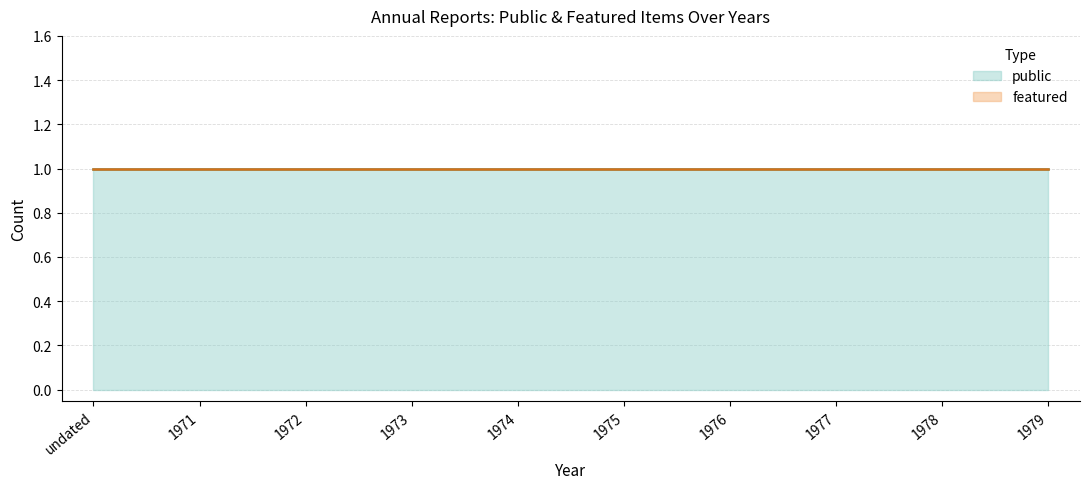

List the series in order of their overall mean, highest first.

public, featured